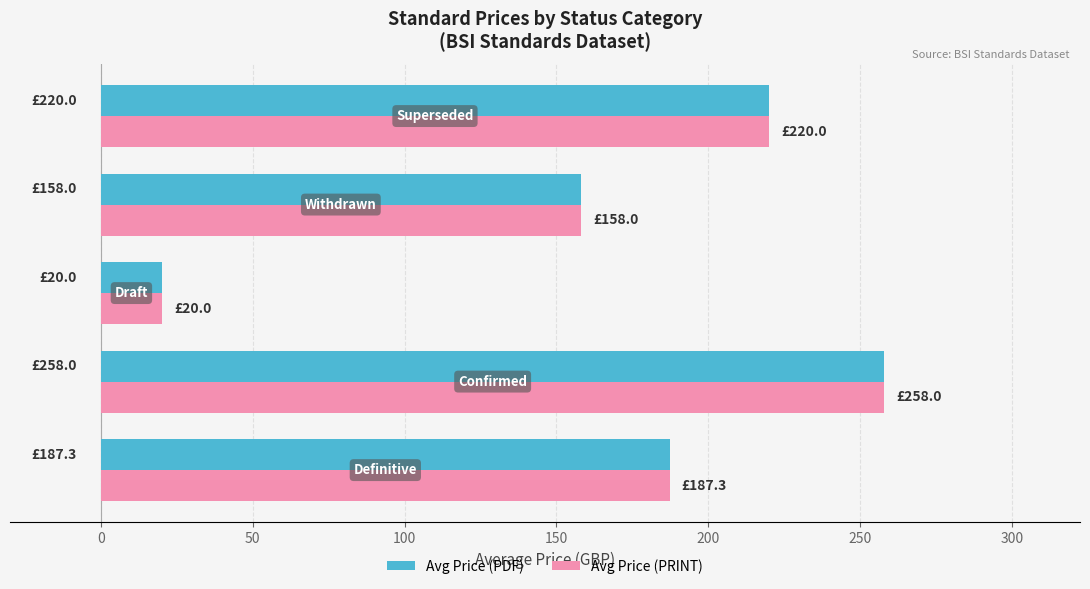

At how many categories does at least one series exceed 108?

4